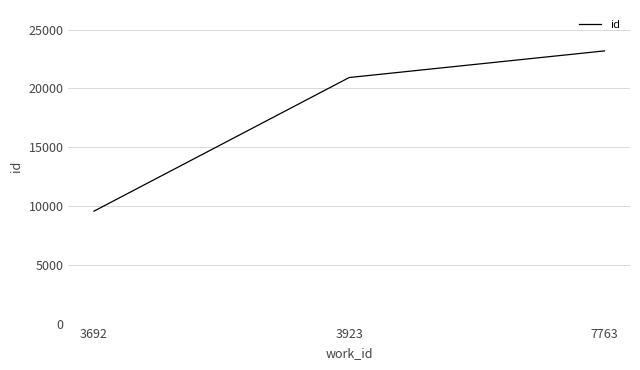

True or false: the data shows 9557 at 3692.

True